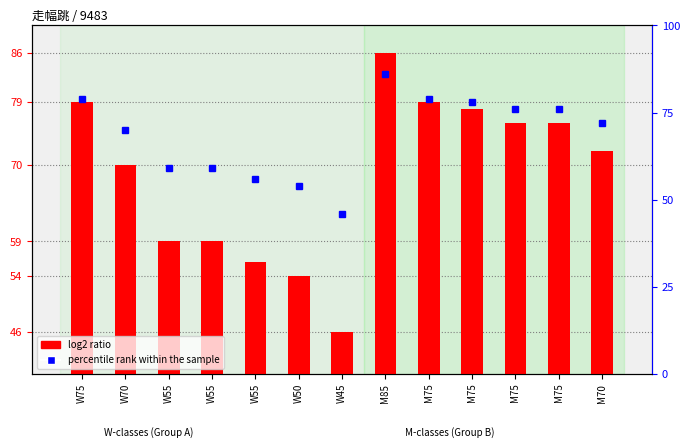

At M75, list the series in order from largest to smallest.

log2 ratio, percentile rank within the sample